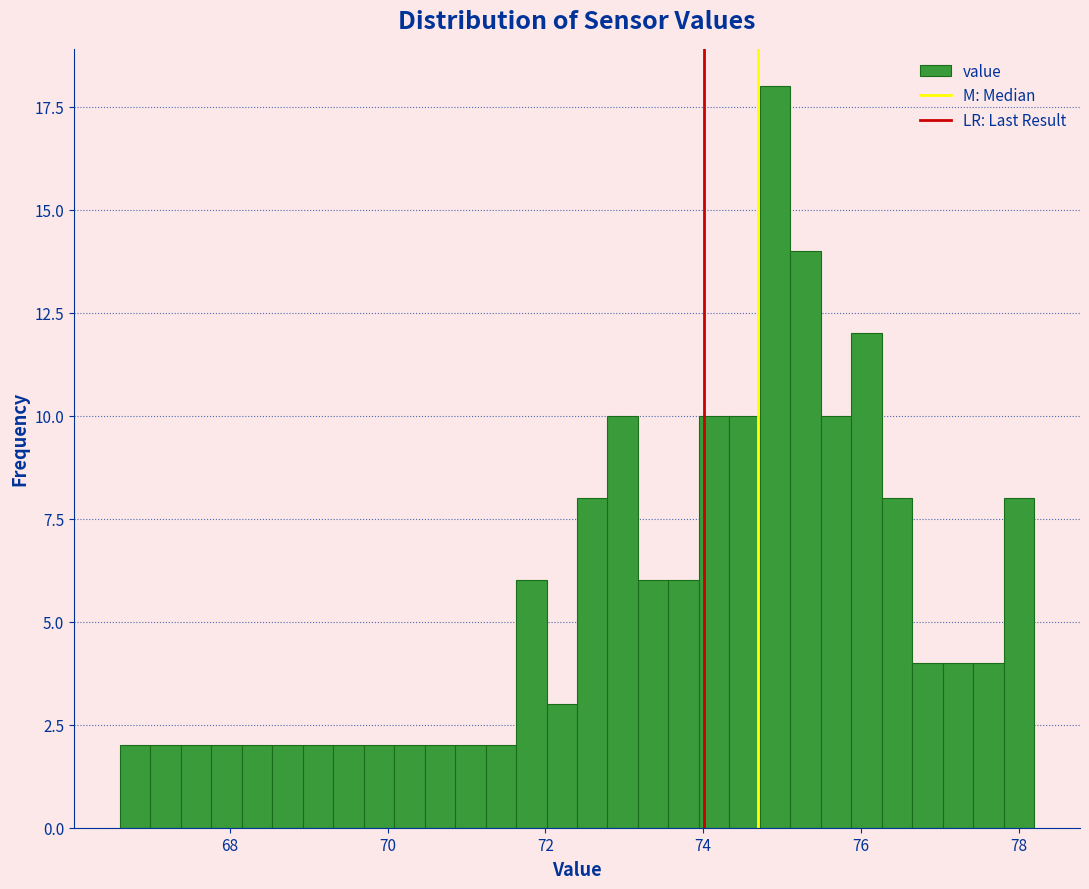

Around what value on the x-axis is the tallest bar? Give the approximate position of its centre, as read against the axis.

75.0